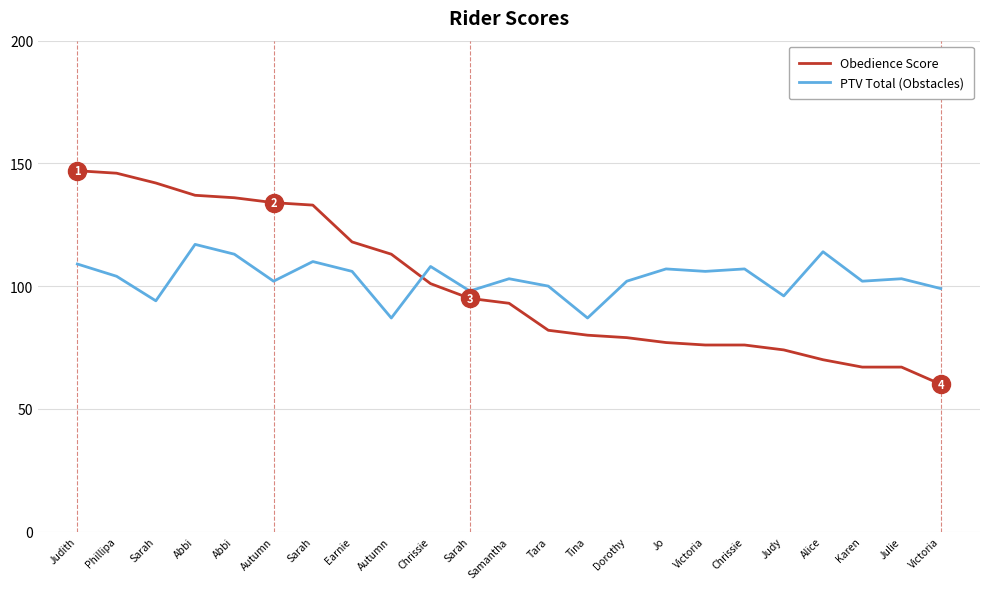

What are all the series names shown in the legend?

Obedience Score, PTV Total (Obstacles)